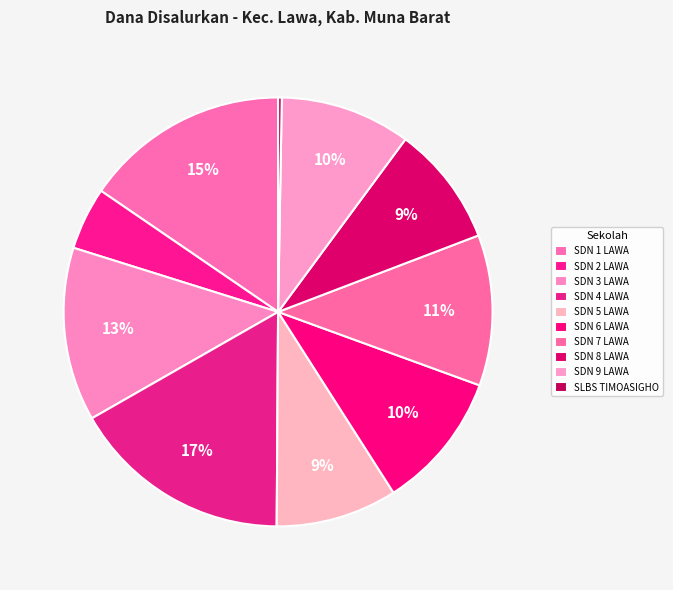

To the nearest percent, what is the combined percentage of SDN 8 LAWA and SDN 5 LAWA?

18%